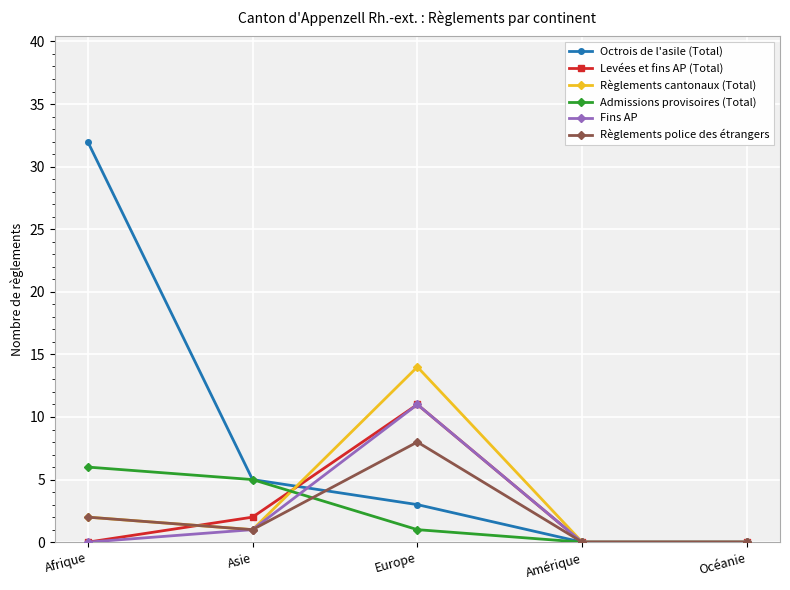

What is the label of the 2nd point from the left?

Asie